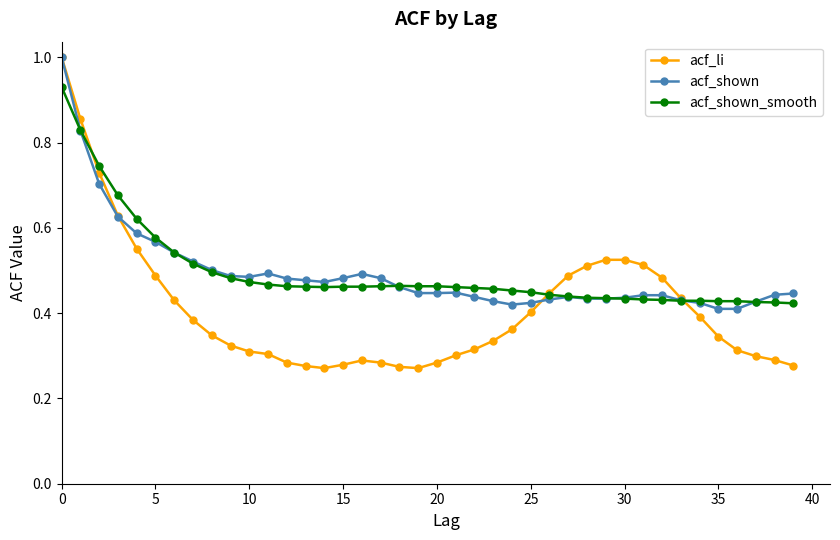

Which series has the largest range (max minus min)?

acf_li